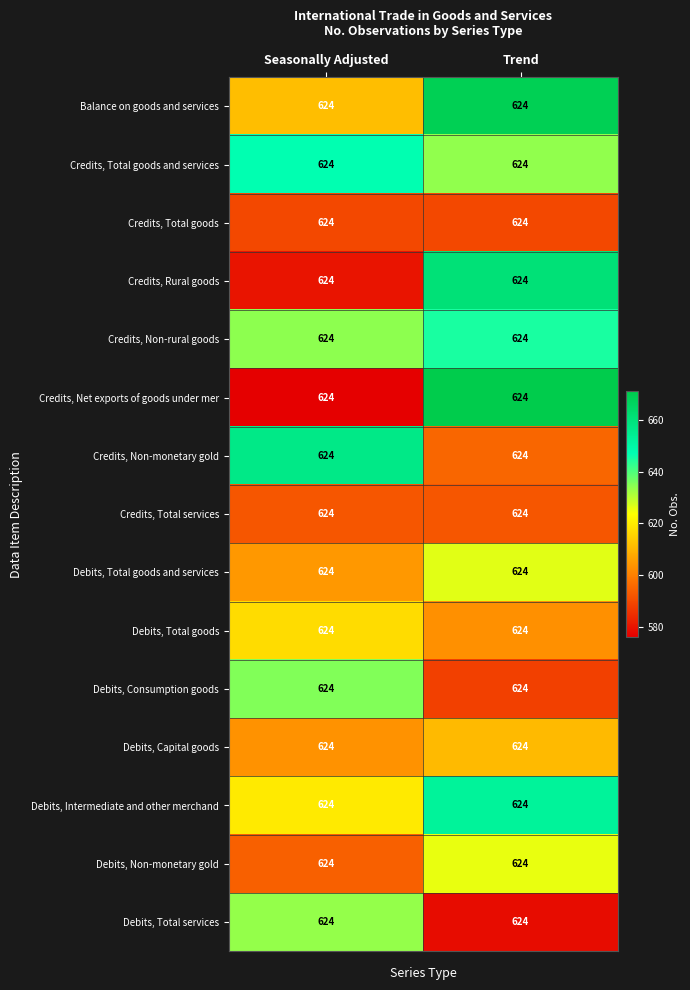

What is the sum of all Debits, Consumption goods values?

1223.1